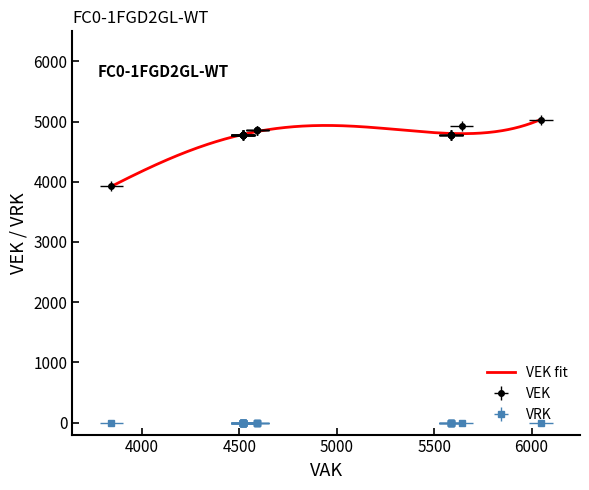

Rank the series by their average value, from lowest to highest.

VRK, VEK